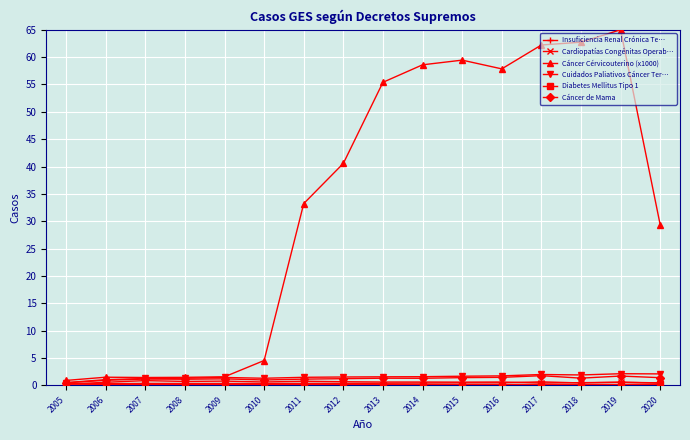

Between 2014 and 2020, which series saw the biggest shift?

Cáncer Cérvicouterino (x1000)